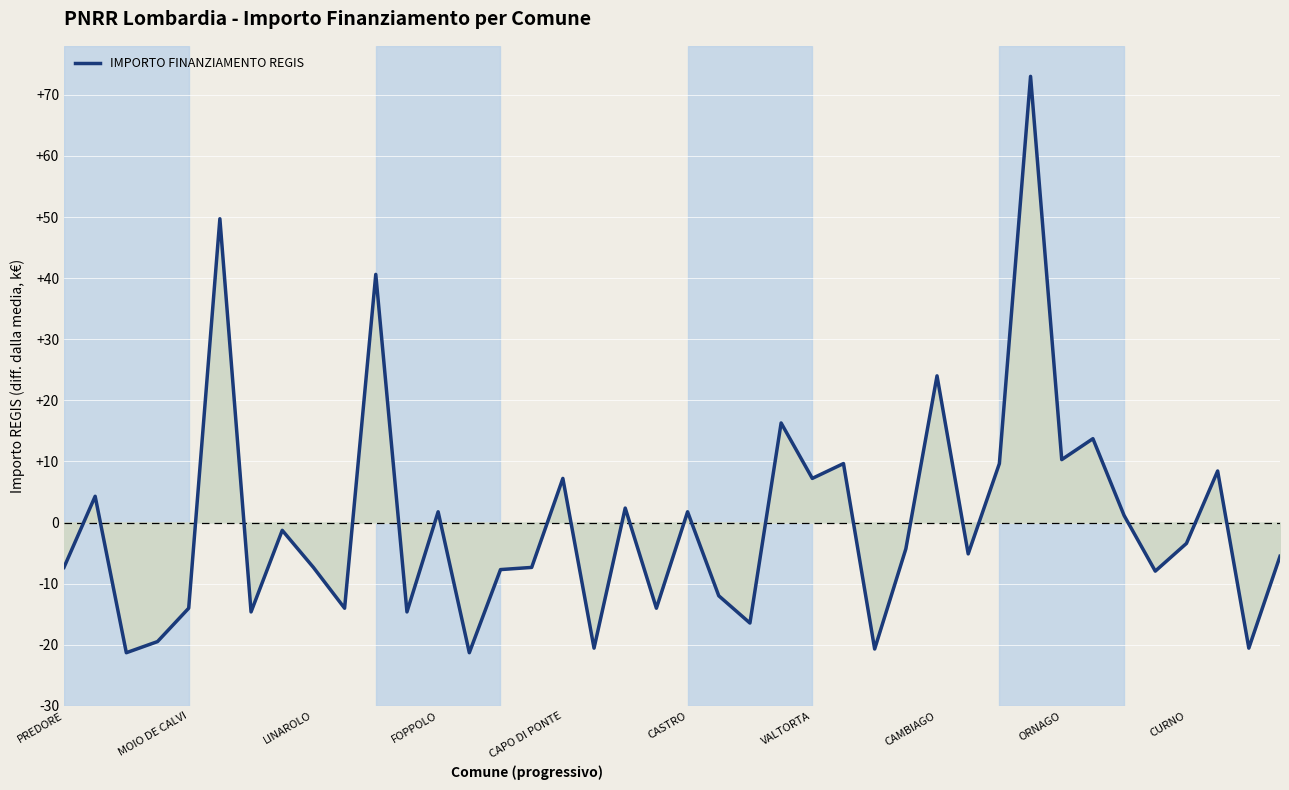

What is the greatest value displayed?

73.0